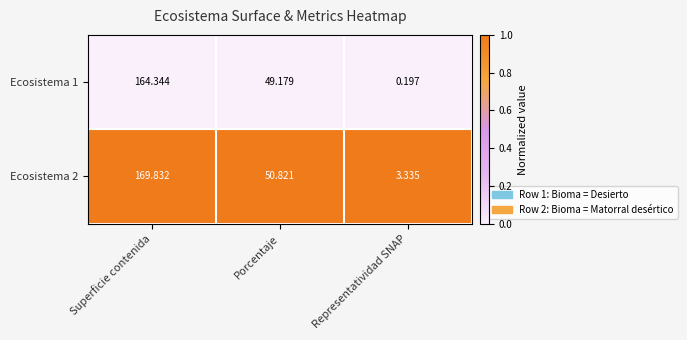

What is the difference between the highest and lowest values at Representatividad SNAP?

3.1